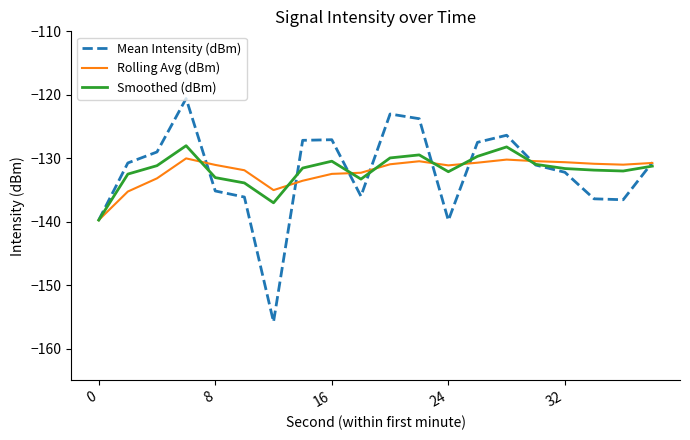

What is the maximum value shown in the chart?

-120.6